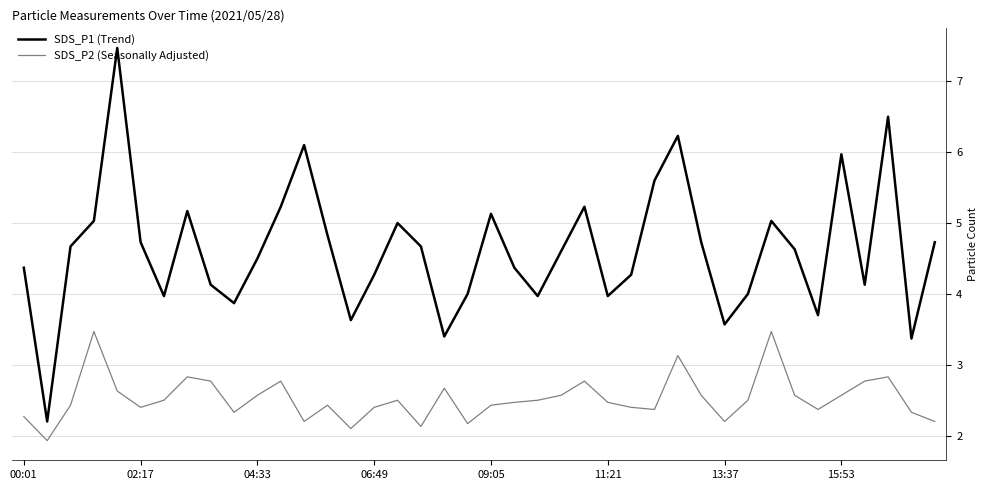

What is the sum of all SDS_P1 (Trend) values?

185.0